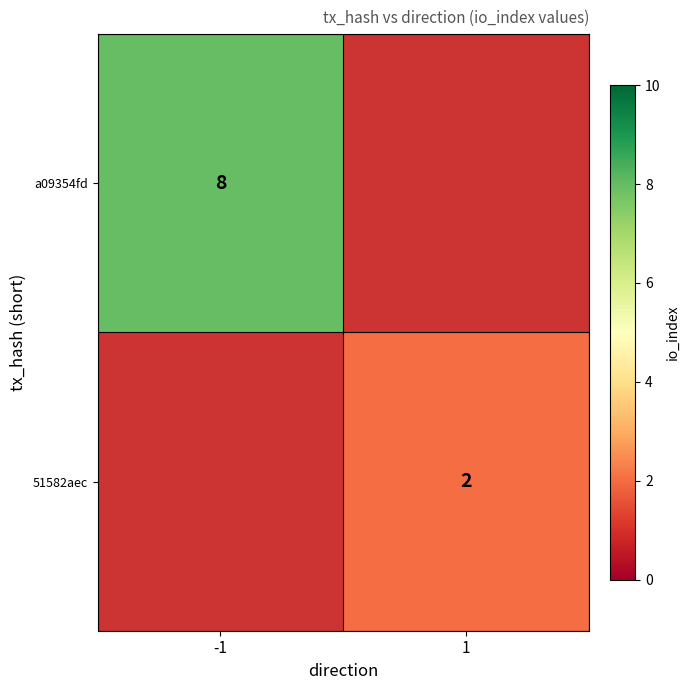

Is the value of 51582aec at 1 greater than the value of a09354fd at -1?

No